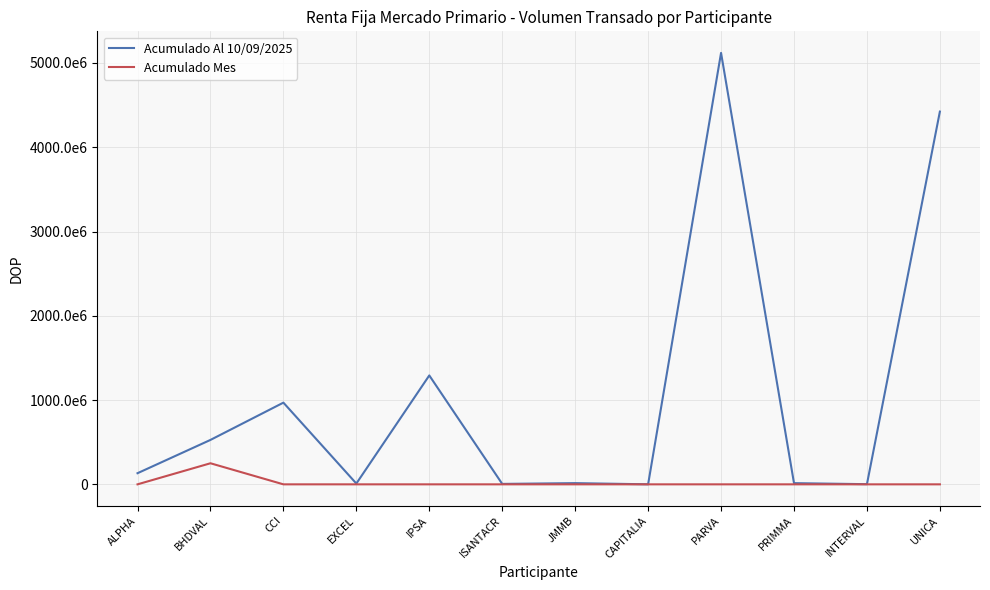

At IPSA, list the series in order from largest to smallest.

Acumulado Al 10/09/2025, Acumulado Mes